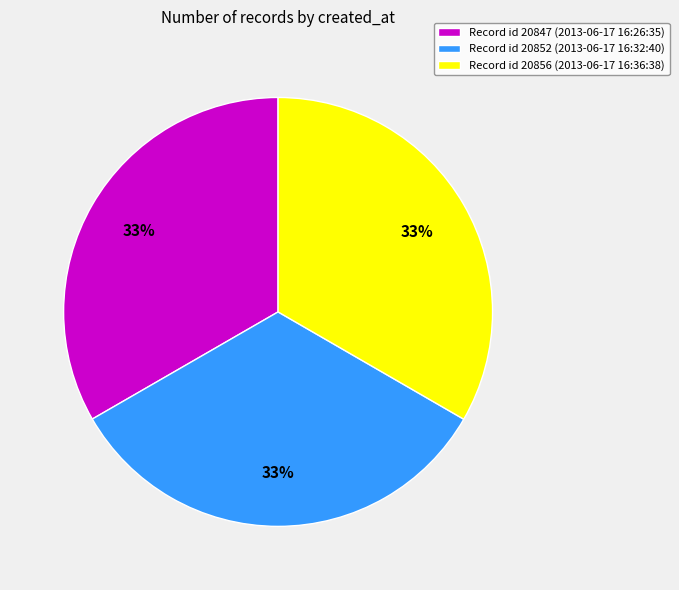

Count the number of slices in the pie.

3